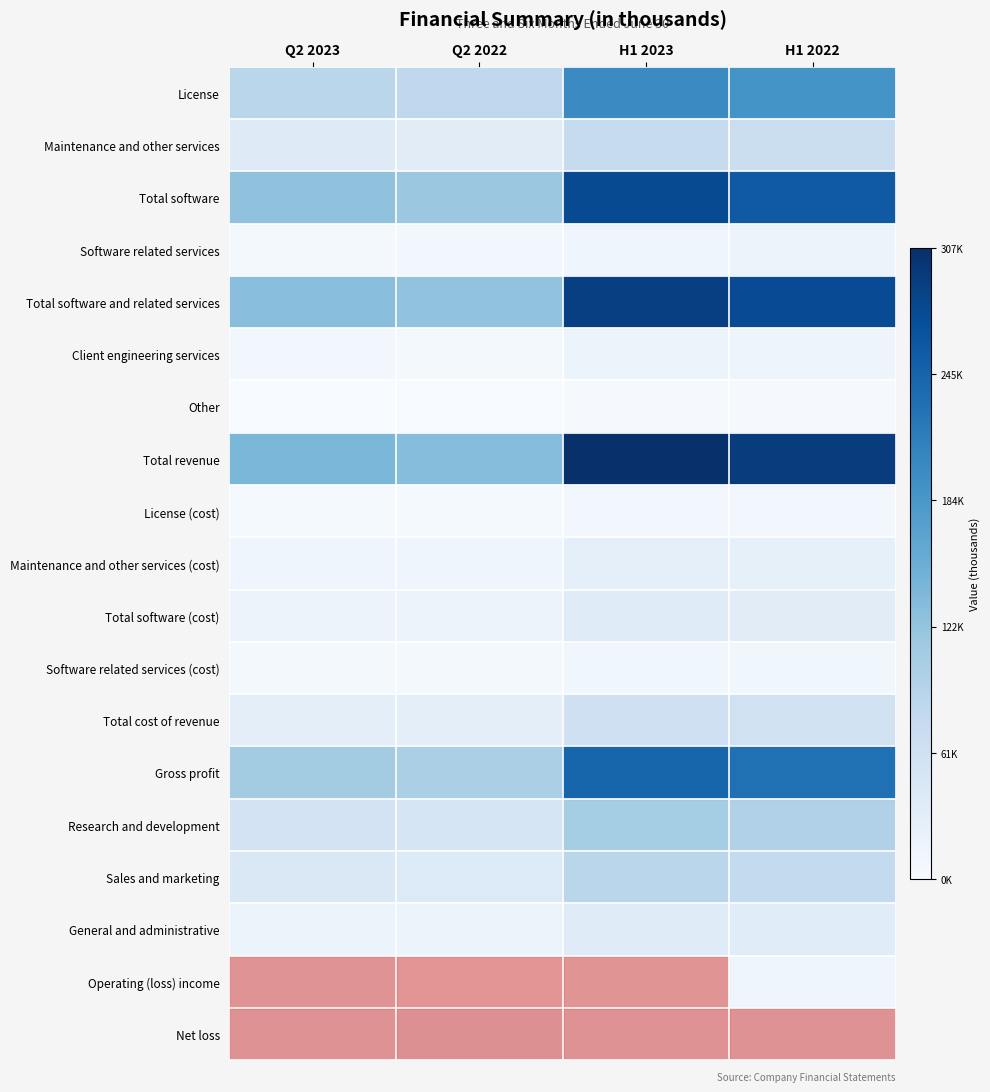

Rank the series at H1 2022 from highest to lowest value.

Total revenue, Total software and related services, Total software, Gross profit, License, Research and development, Sales and marketing, Maintenance and other services, Total cost of revenue, General and administrative, Total software (cost), Maintenance and other services (cost), Net loss, Software related services, Client engineering services, Operating (loss) income, Software related services (cost), License (cost), Other